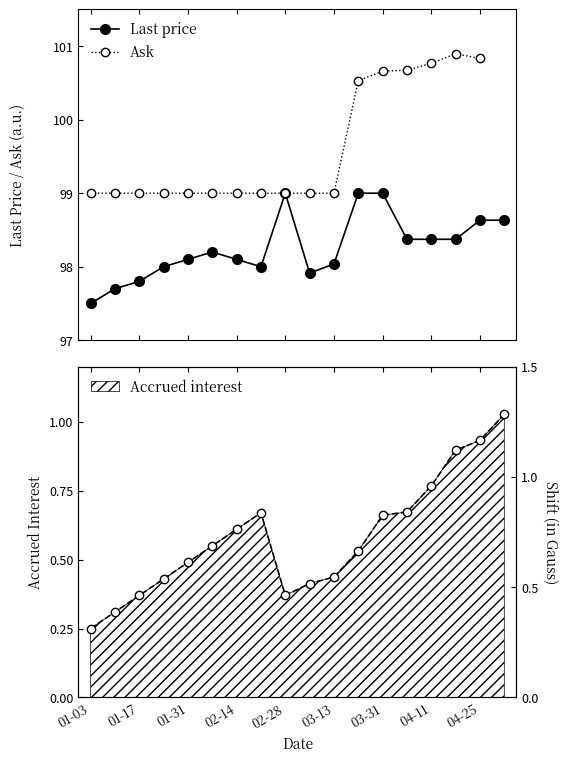

What is the lowest value of the Last price series?

97.5